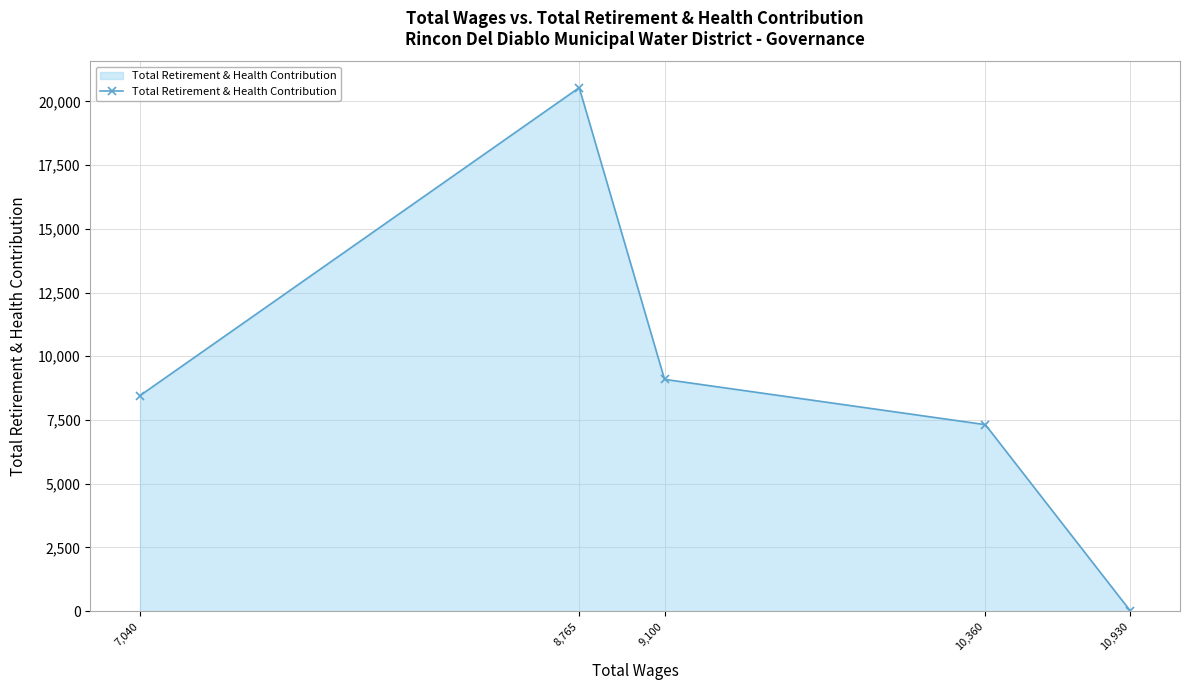

Rank the categories by value from highest to lowest.

8,765, 9,100, 7,040, 10,360, 10,930